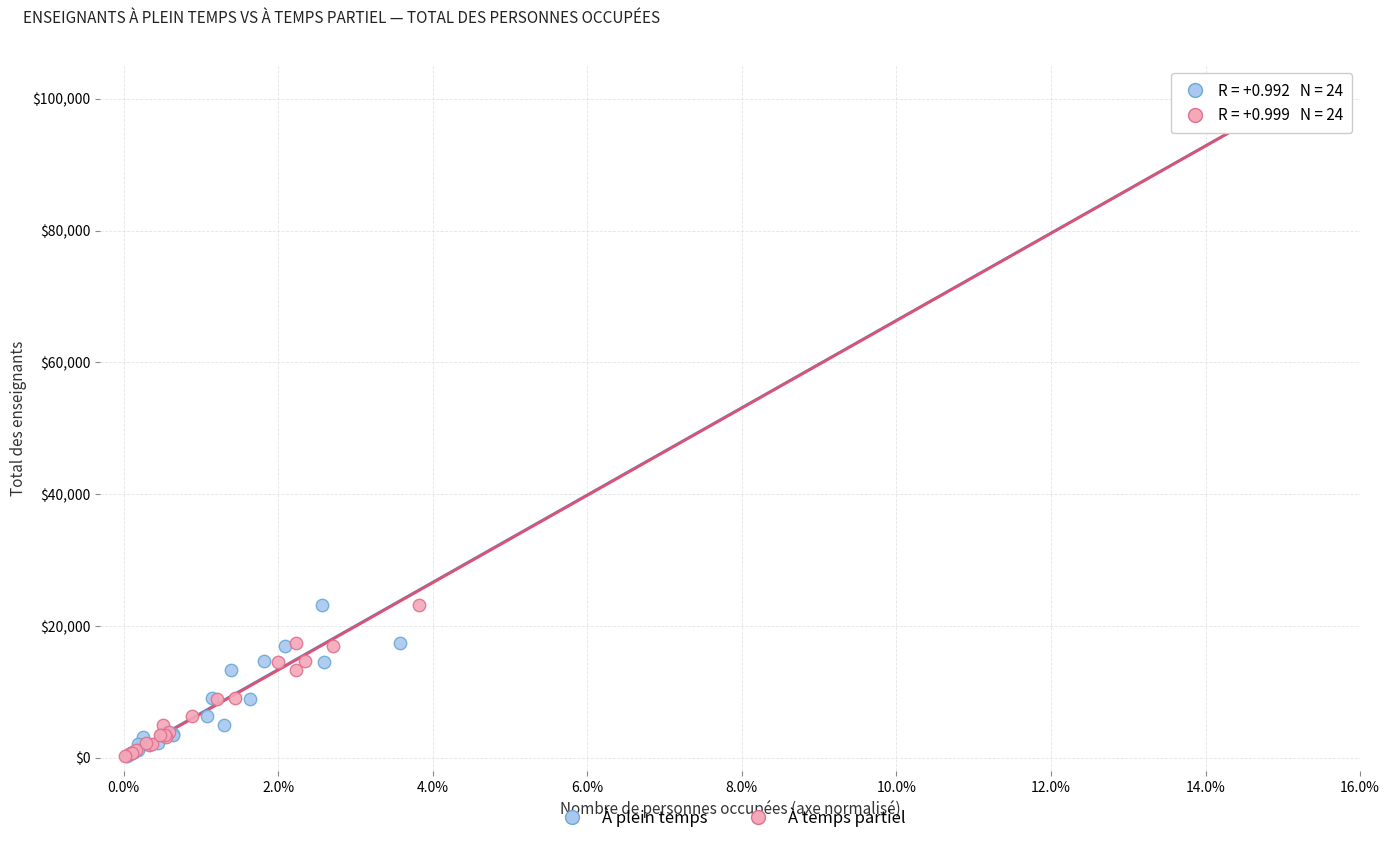

What are all the series names shown in the legend?

À plein temps, À temps partiel